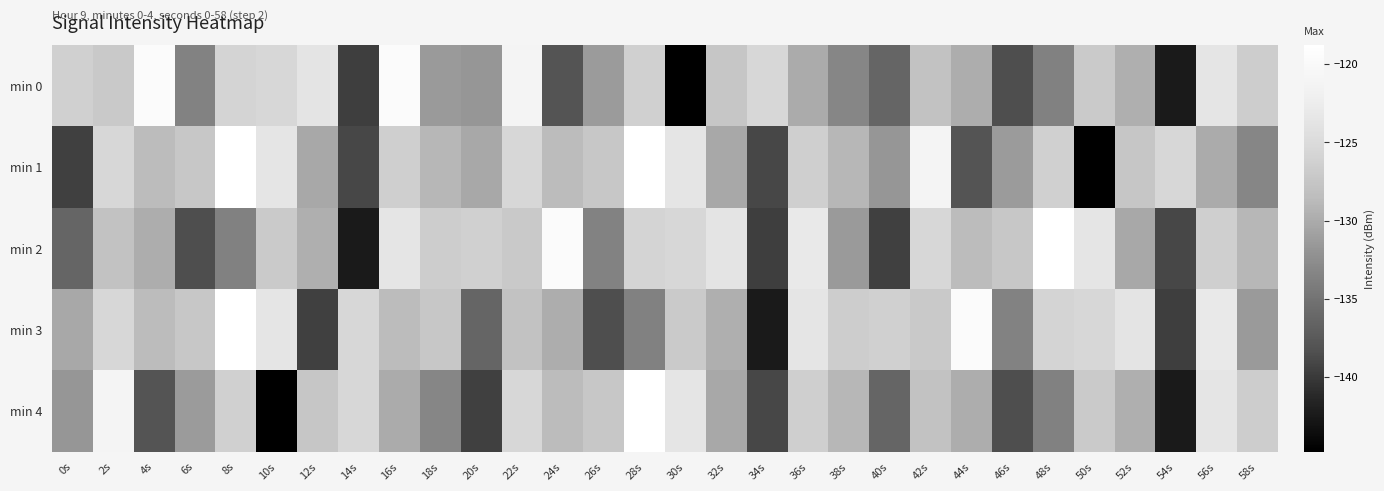

List the series in order of their peak value, highest first.

min 1, min 2, min 3, min 4, min 0